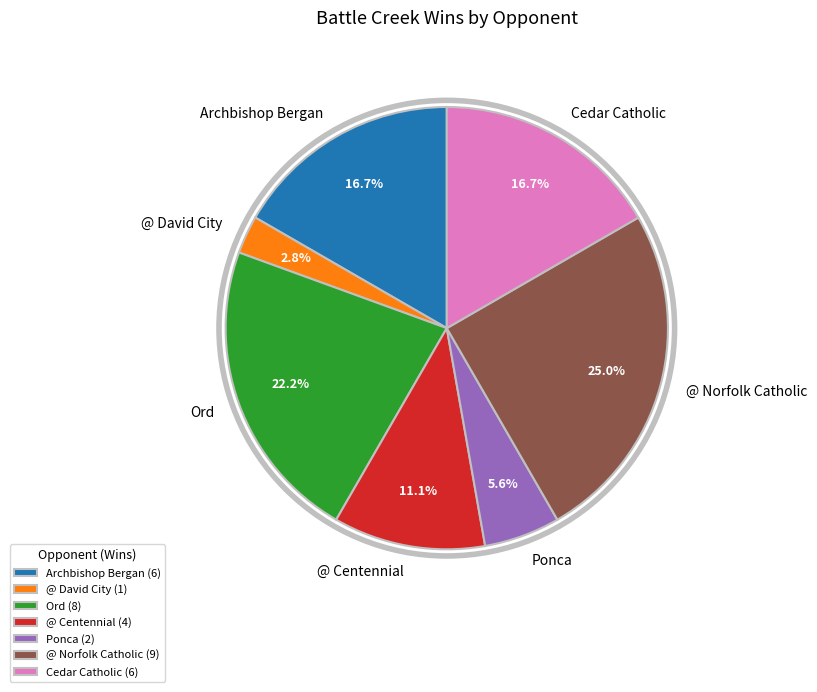

How much of the chart is everything except @ David City?

97.2%